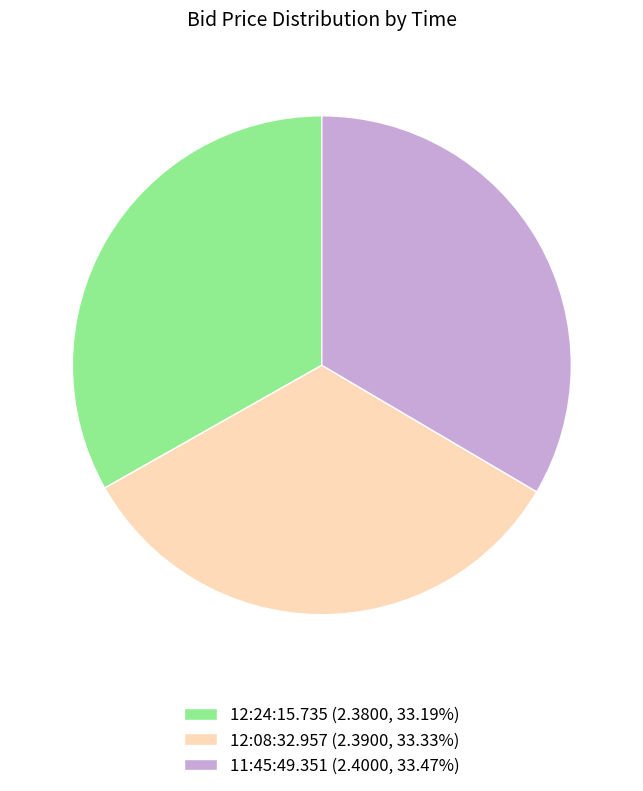

Is the sum of 12:08:32.957 and 11:45:49.351 greater than half?

Yes